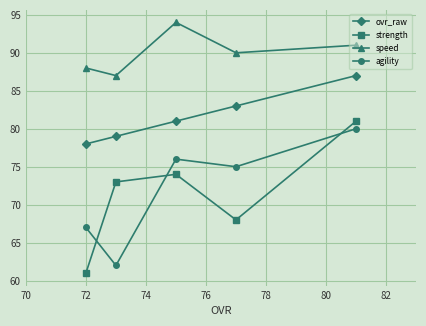

What is the greatest value displayed?

94